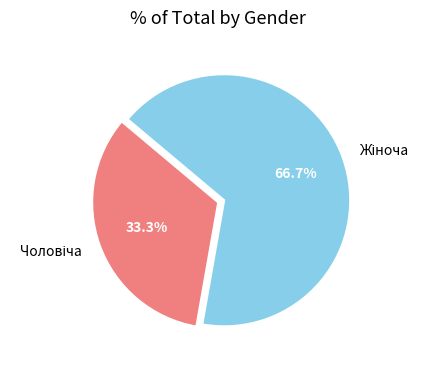

To the nearest percent, what is the difference between the largest and smallest slice percentages?

33%